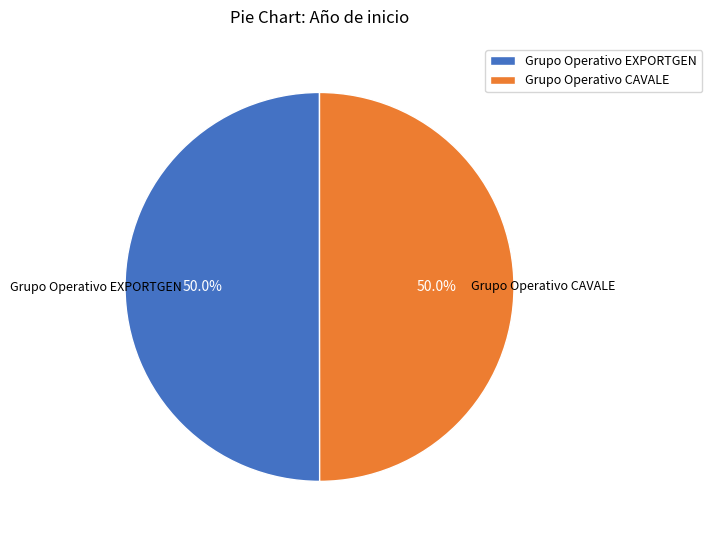

What percentage is the Grupo Operativo EXPORTGEN slice, to the nearest percent?

50%